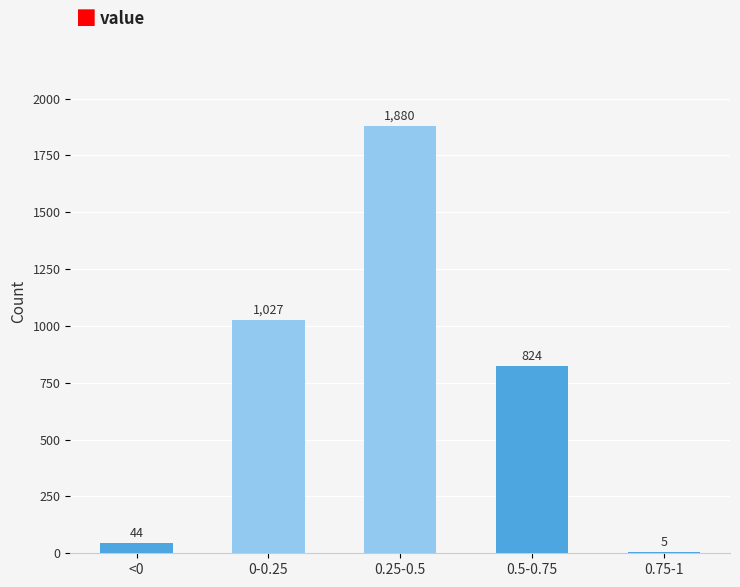

Reading left to right, extract all data points from this chart.

<0=44	0-0.25=1027	0.25-0.5=1880	0.5-0.75=824	0.75-1=5